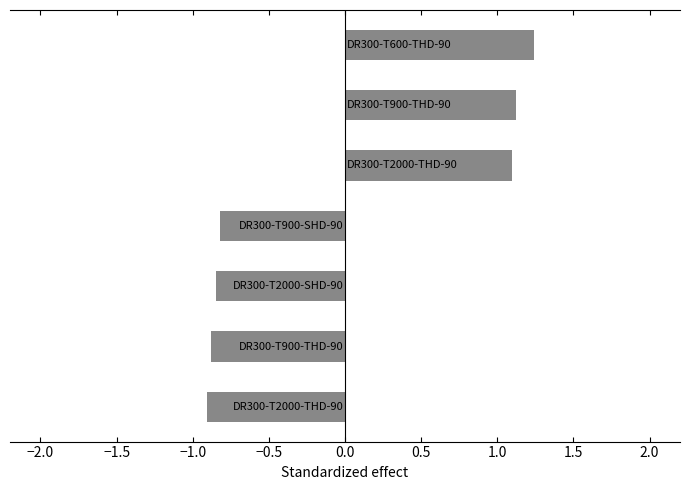

How many data points are less than 0?

4